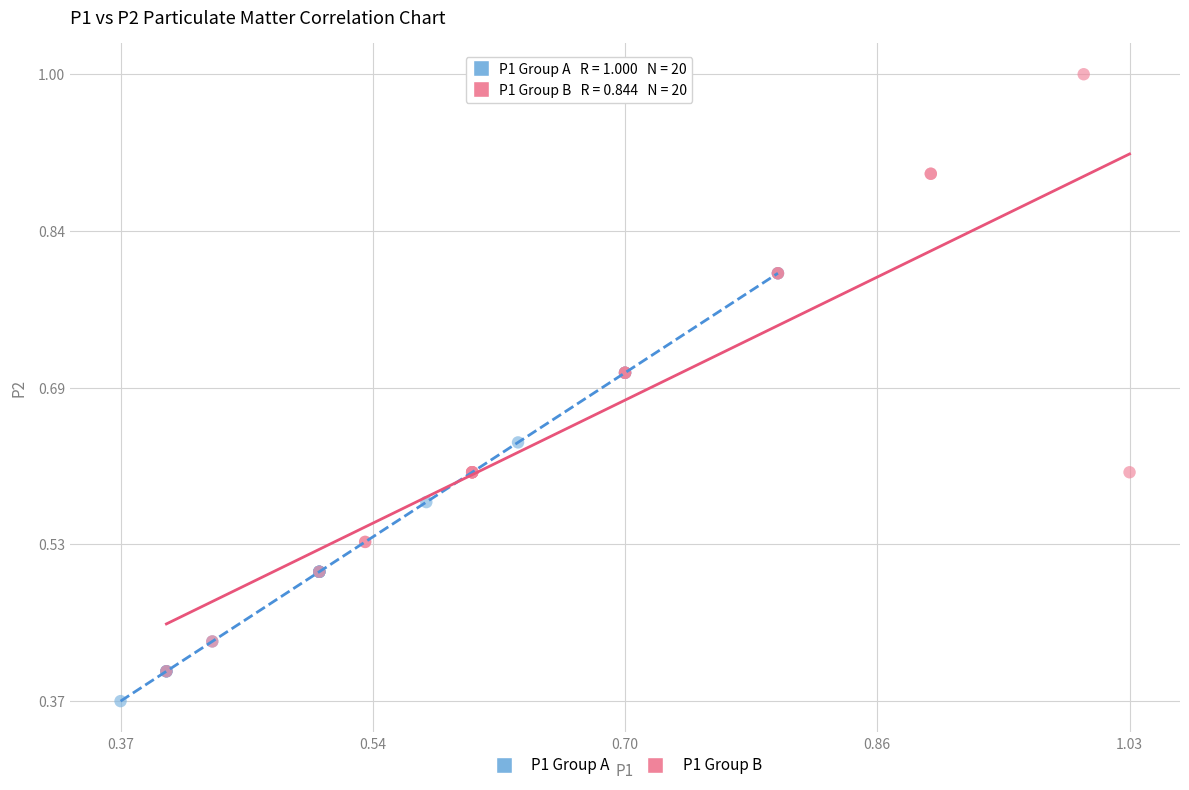

Which series has the largest Y range (max minus min)?

P1 Group B